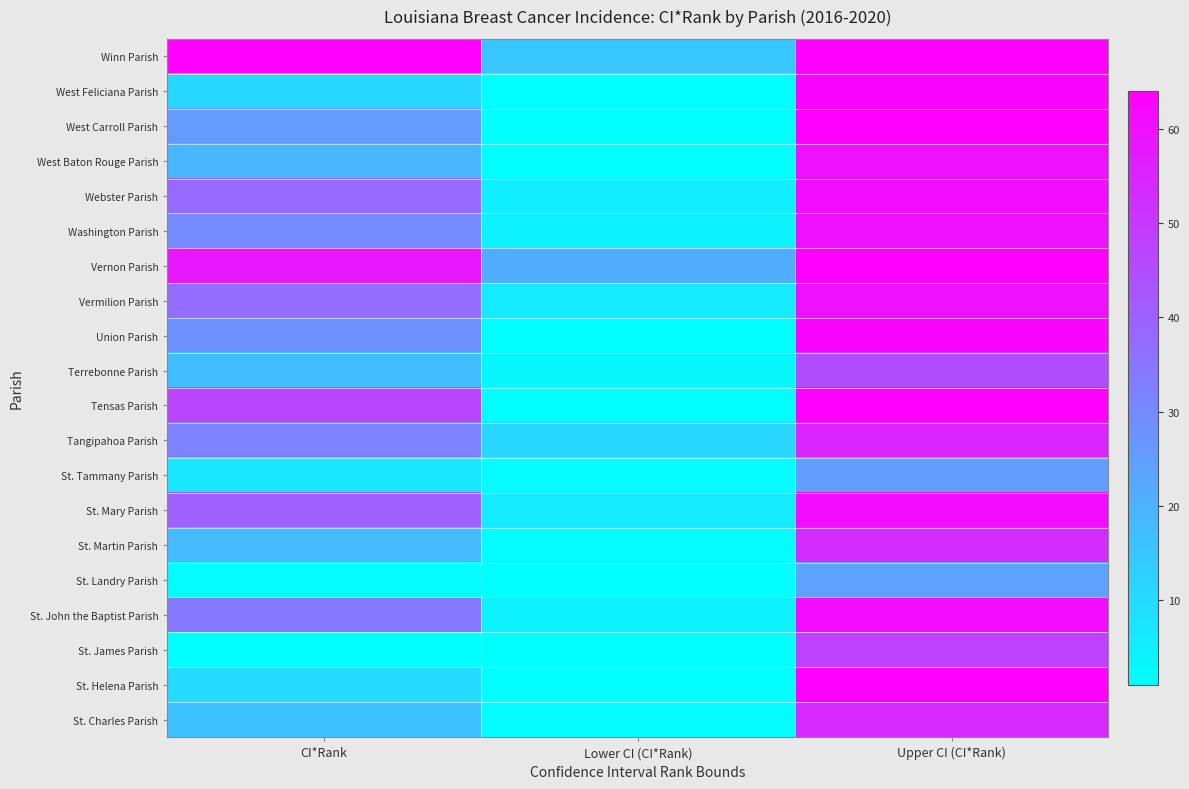

Between Upper CI (CI*Rank) and Lower CI (CI*Rank), which is larger?

Upper CI (CI*Rank)